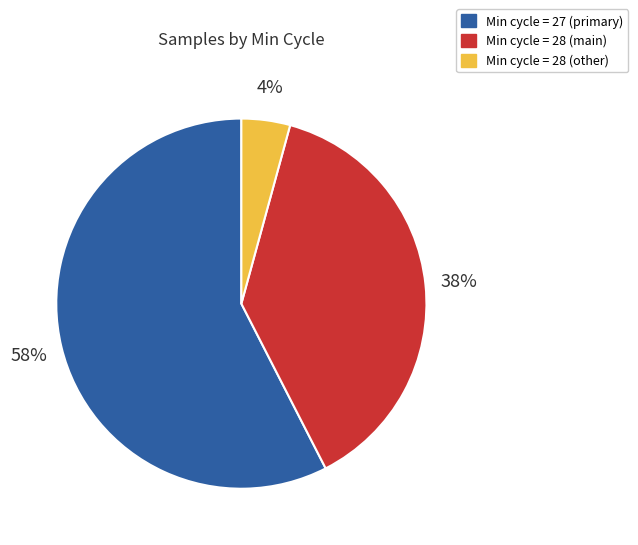

To the nearest percent, what is the average slice percentage?

33%